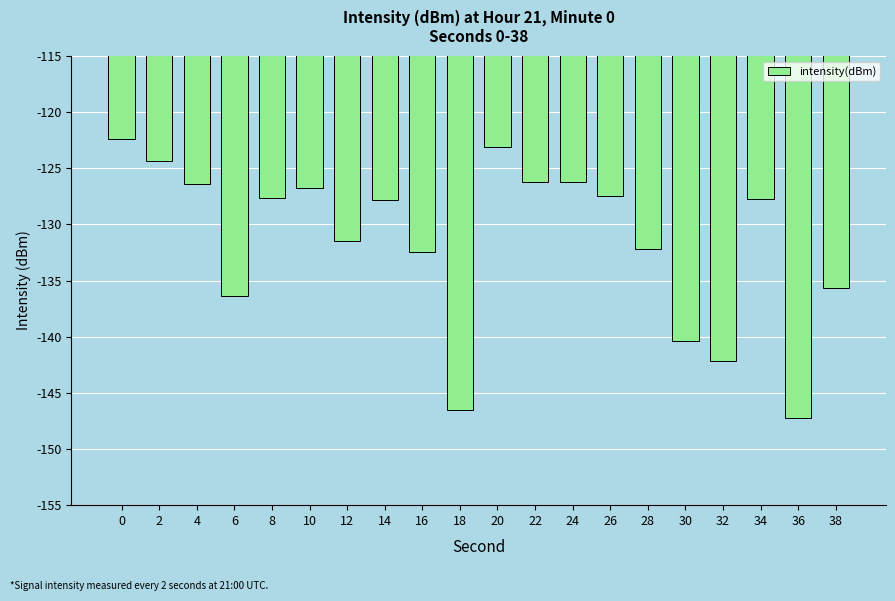

What value does the data have at 6?

-136.4